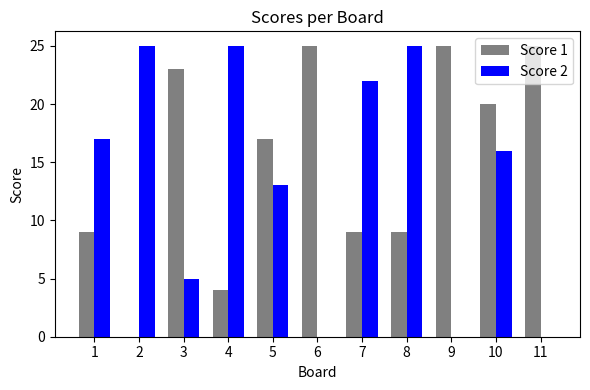

Is it true that Score 1 equals 4 at 10?

False